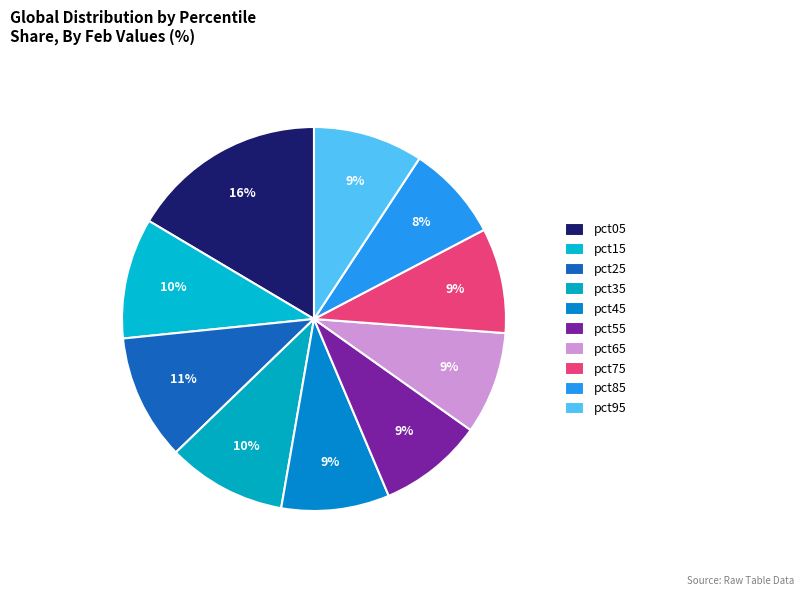

Between pct25 and pct55, which is larger?

pct25